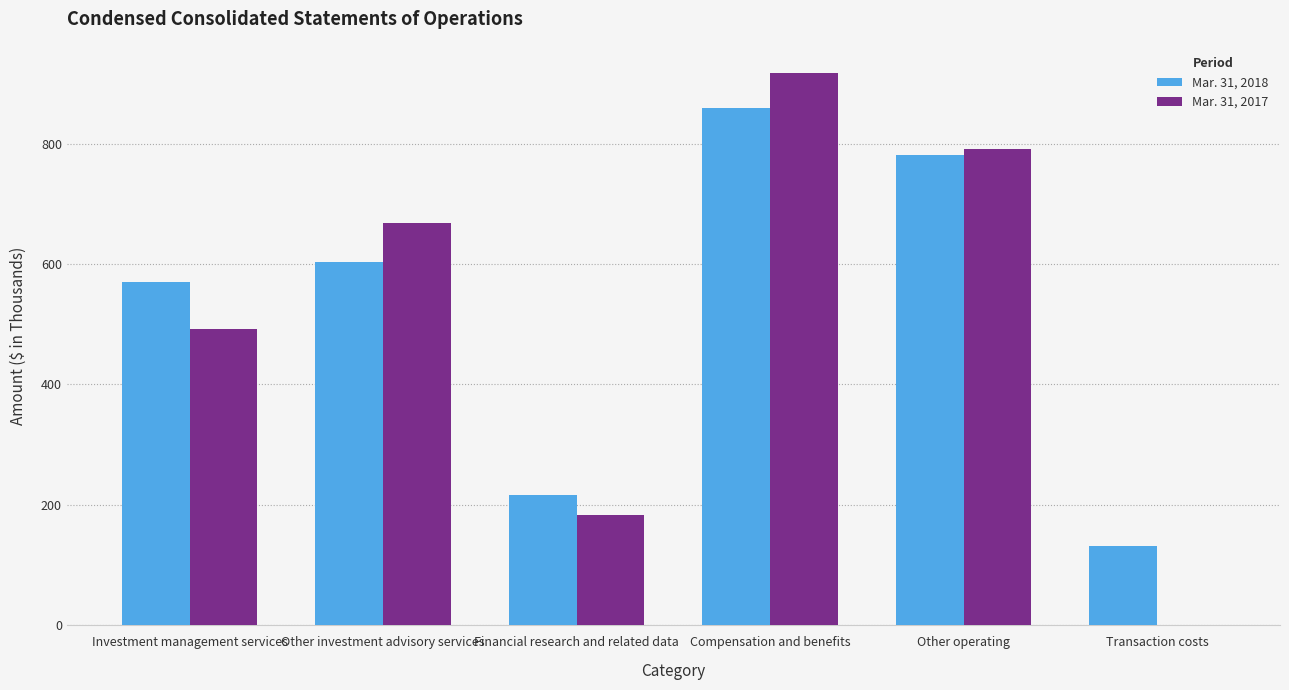

What are all the series names shown in the legend?

Mar. 31, 2018, Mar. 31, 2017